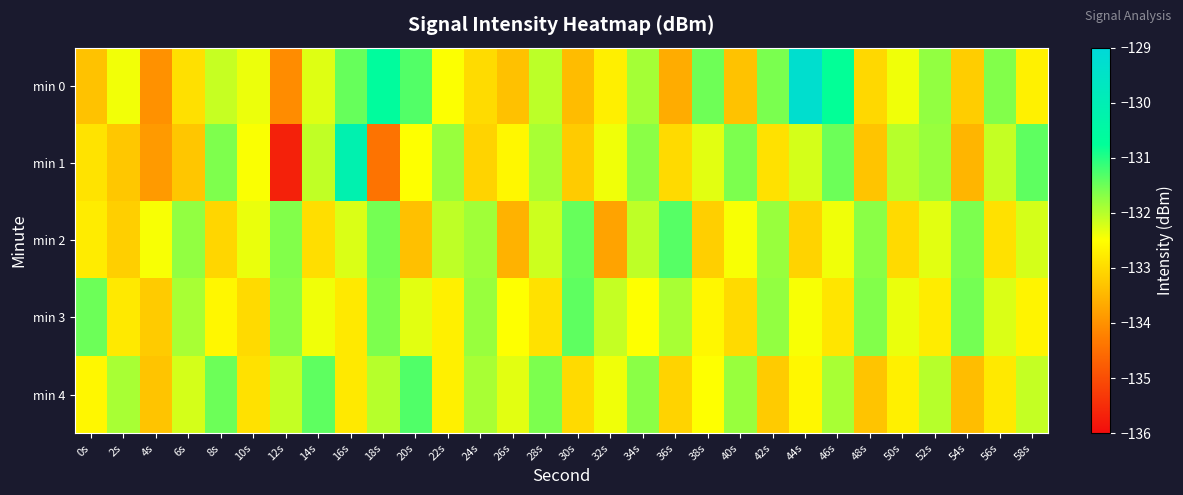

Which label corresponds to the largest value in the chart?

44s